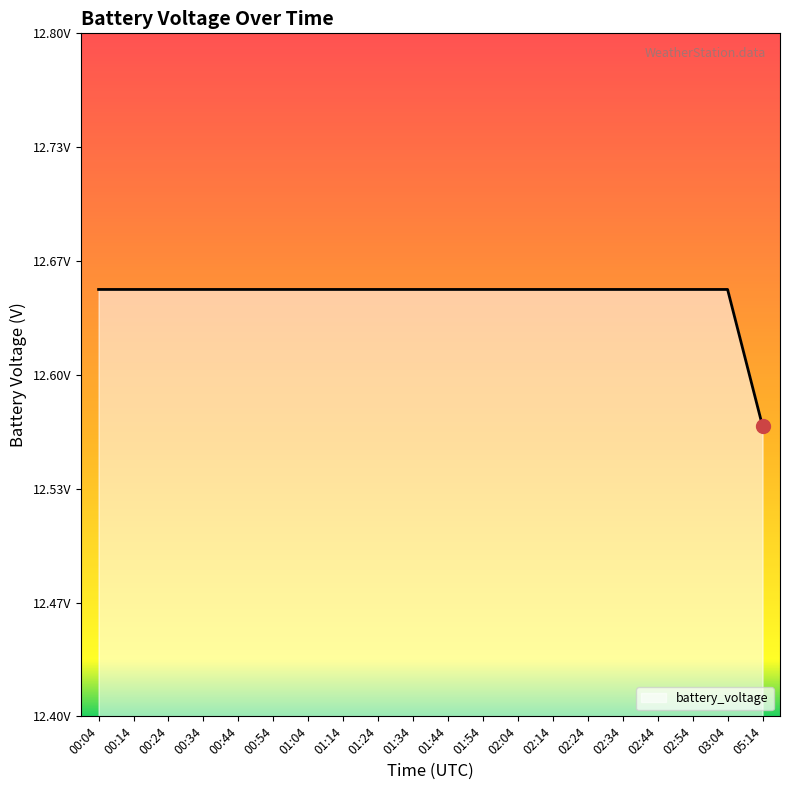

Does the chart have visible grid lines?

No